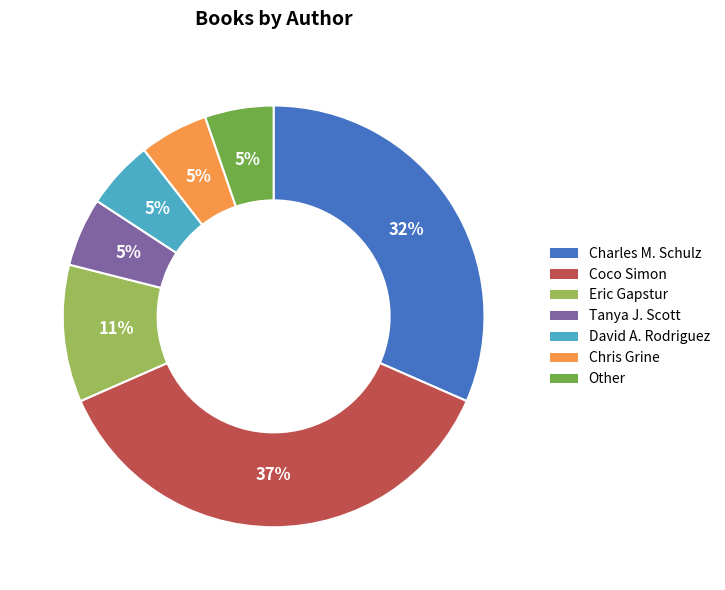

Is it true that Tanya J. Scott is 5% of the pie?

True